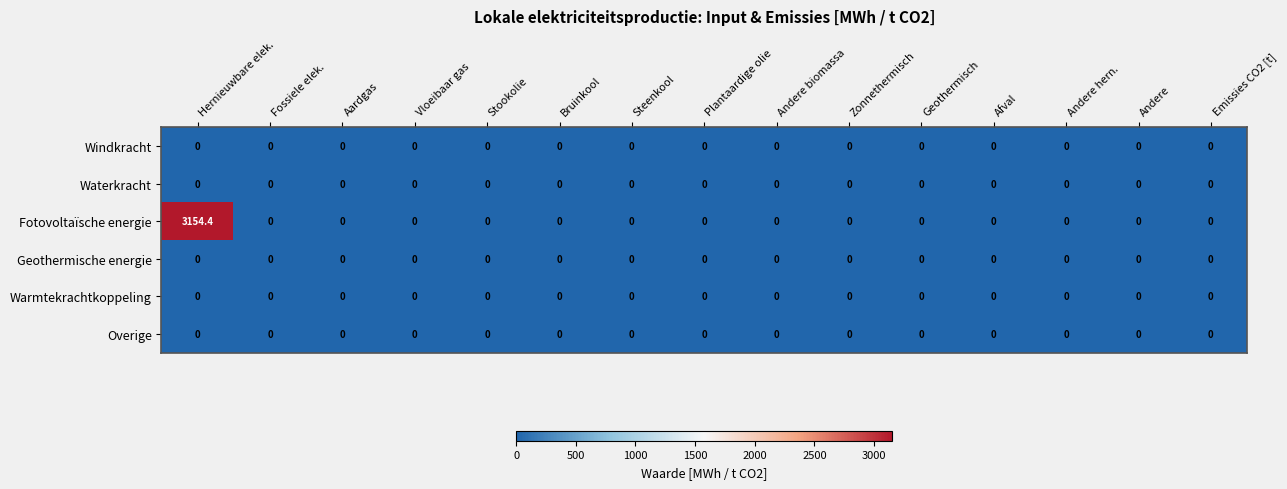

The Geothermische energie series shows 0.0 at Plantaardige olie. True or false?

True